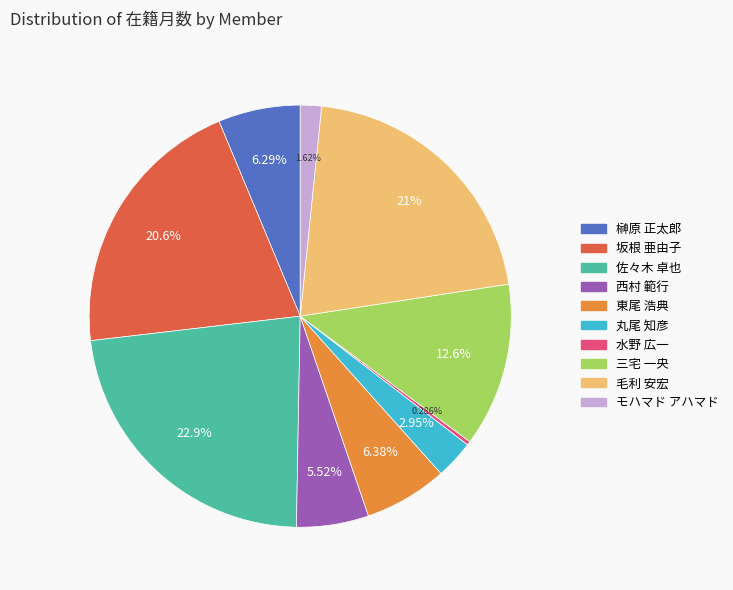

Which slice is the smallest?

水野 広一